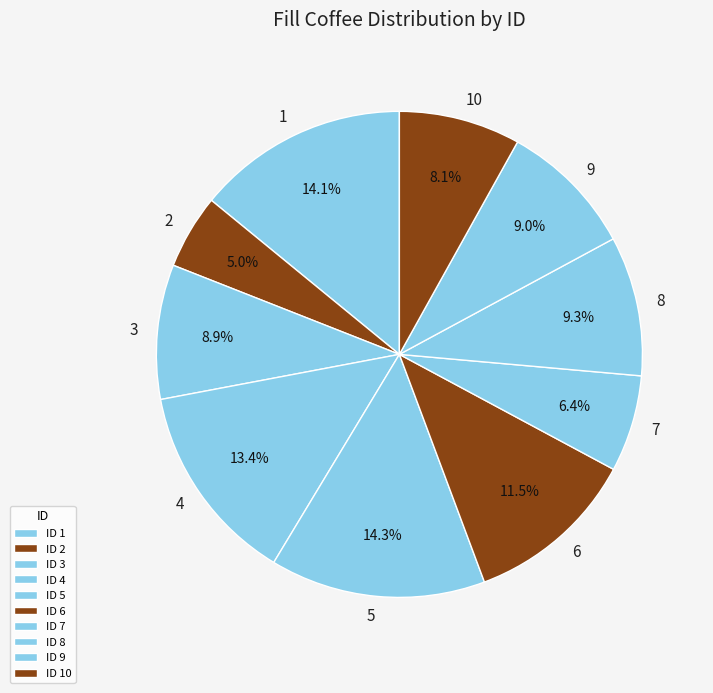

How many segments does this pie chart have?

10